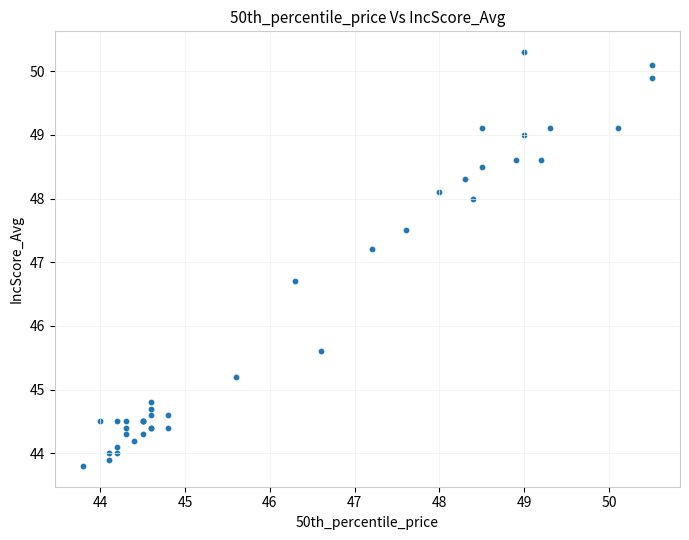

What Y value in the scatter plot is closest to 47?

47.2